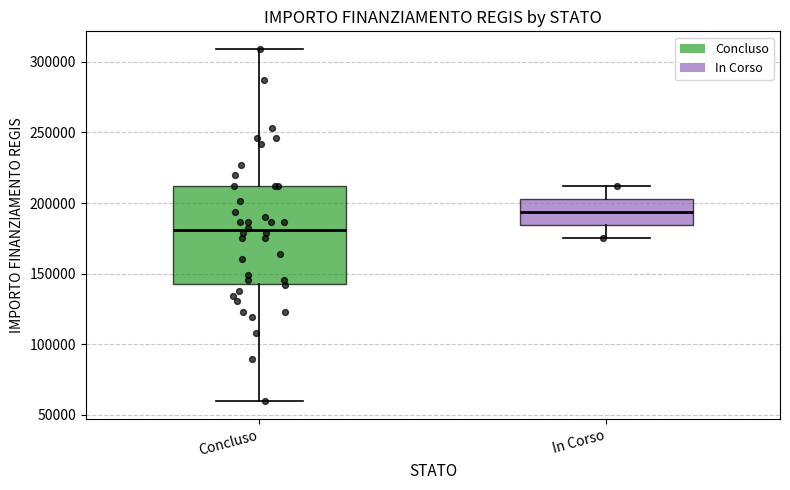

Which box's median line is the highest?

In Corso